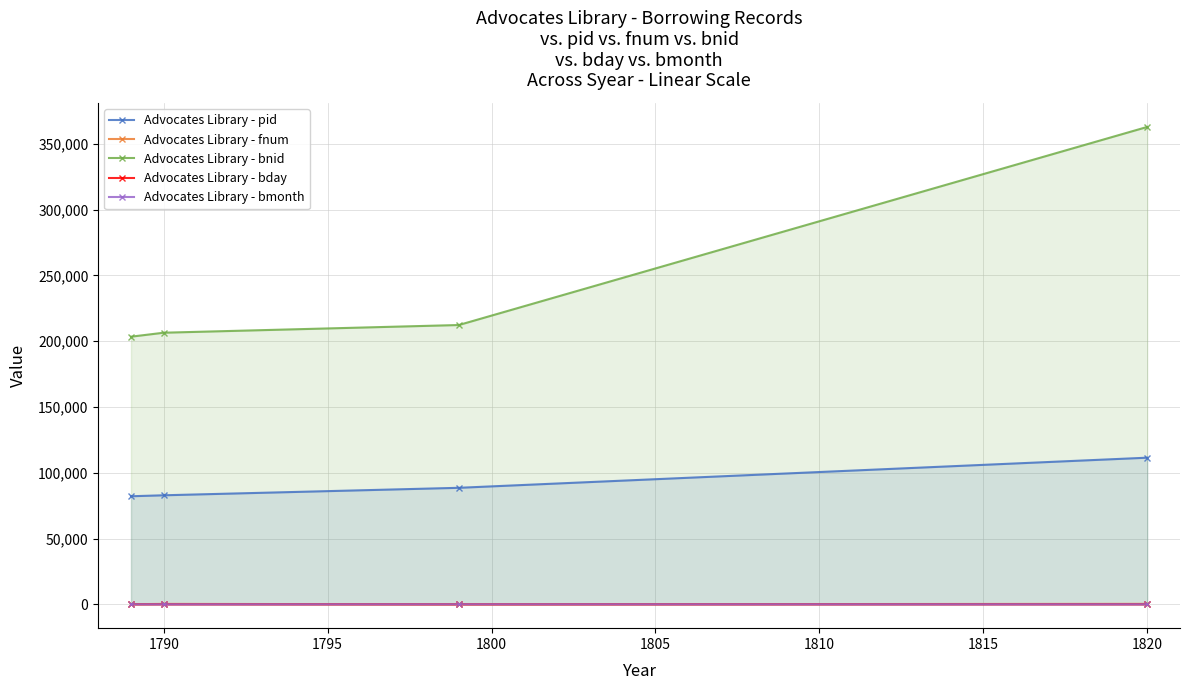

True or false: Advocates Library - bnid and Advocates Library - pid intersect in this chart.

False